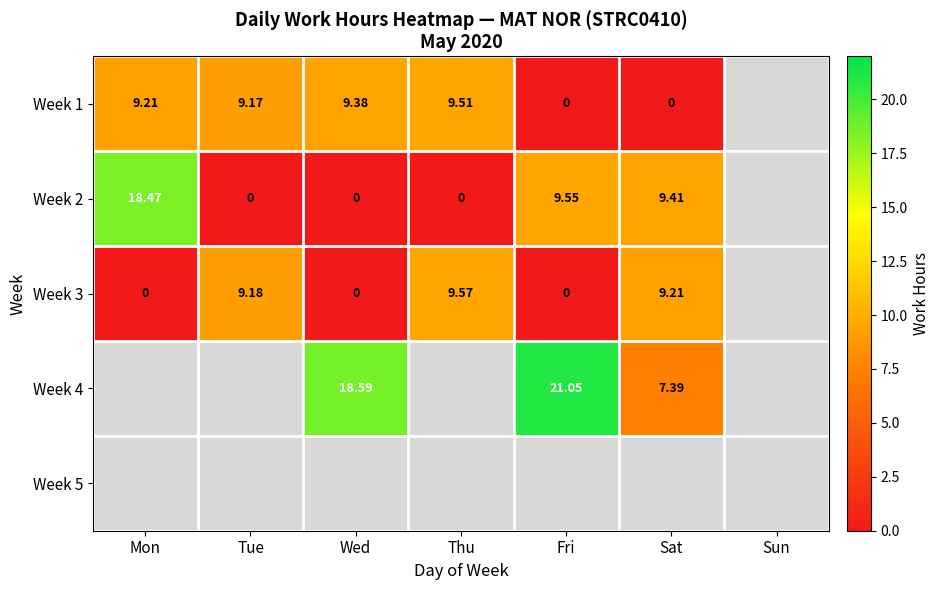

Which category has the highest value in the Week 1 series?

Thu